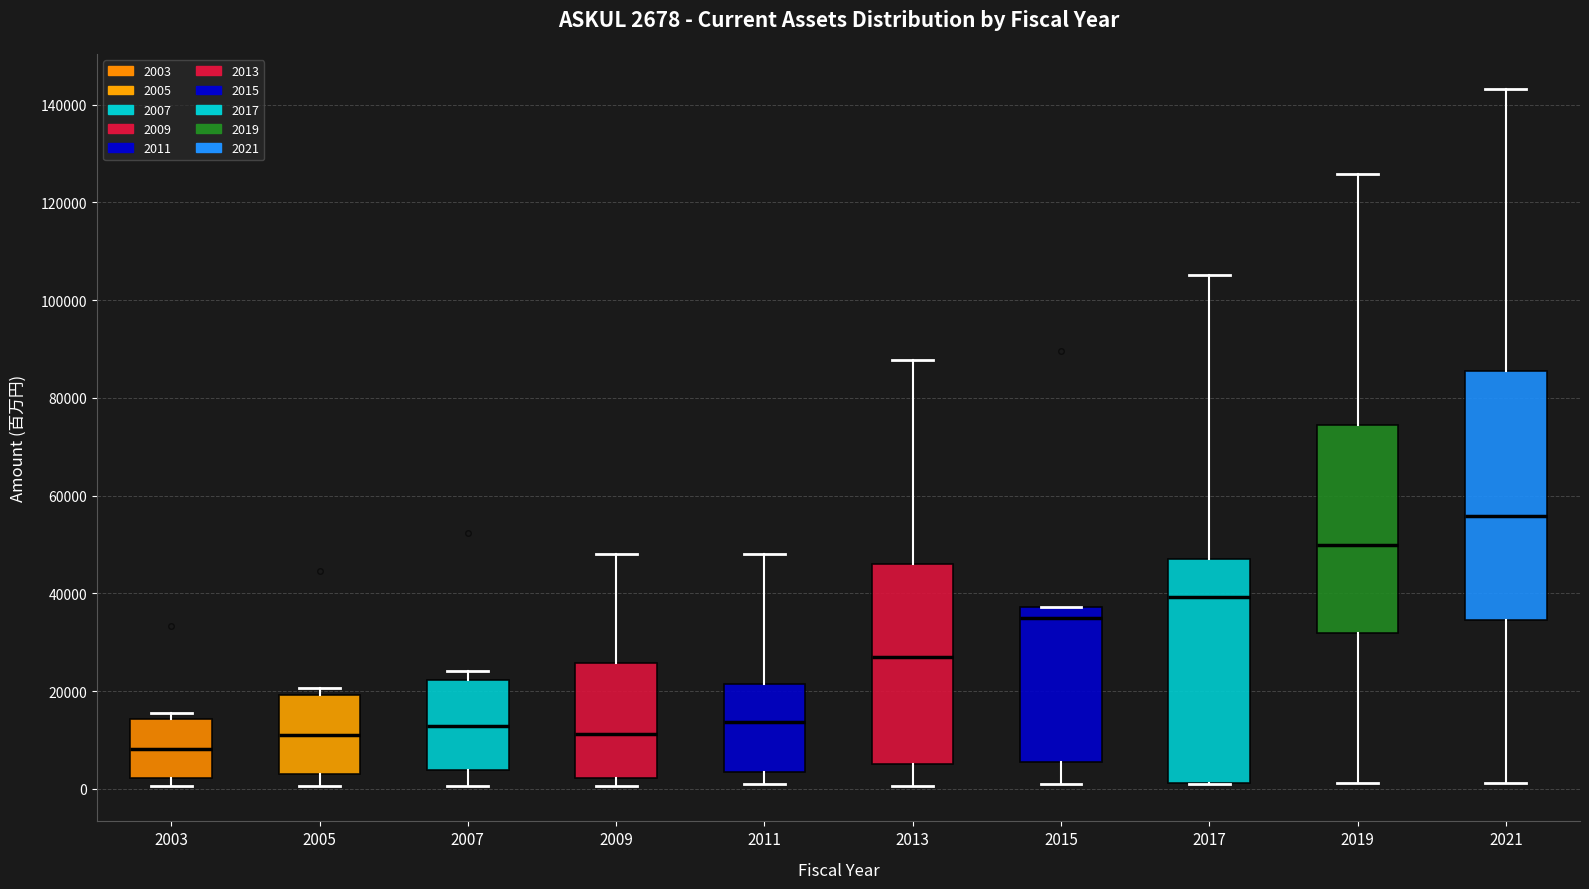

Which box has the lowest median line?

2003